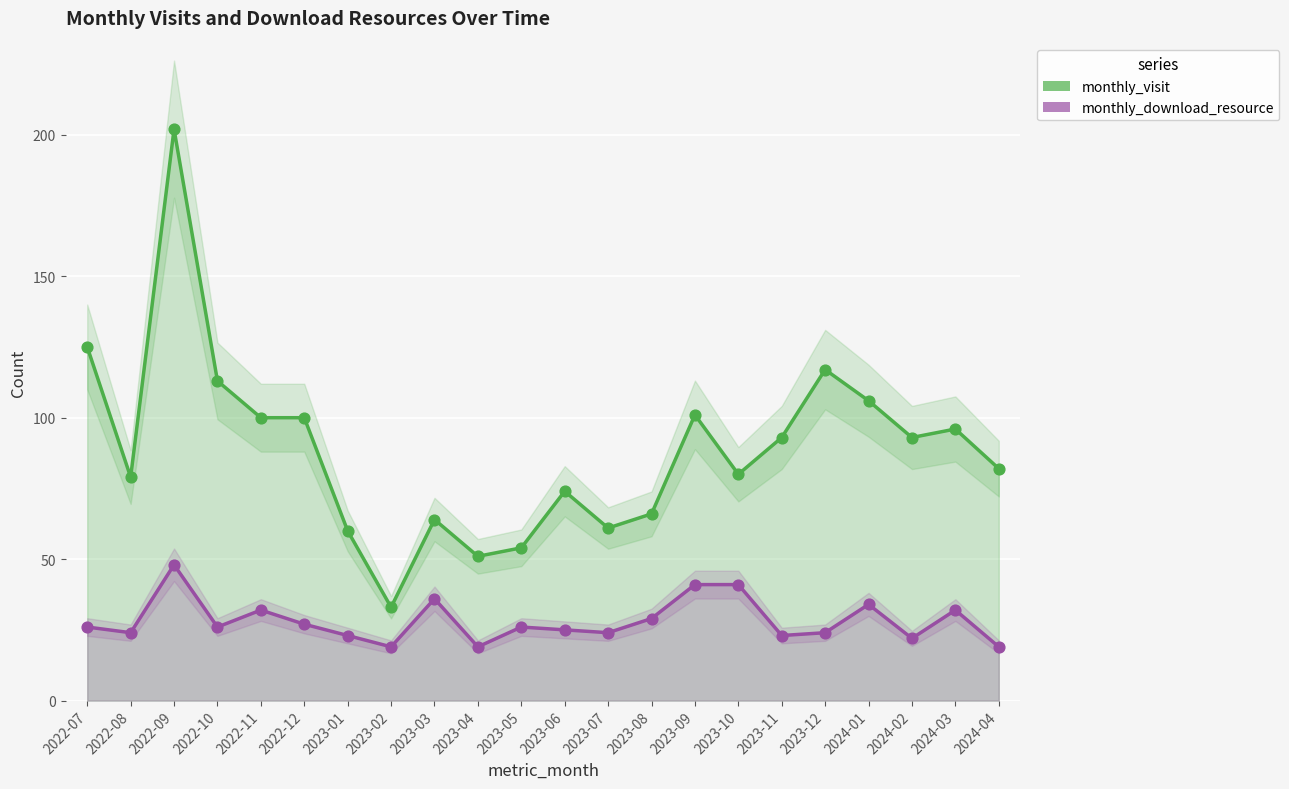

Which series has the largest total across all categories?

monthly_visit